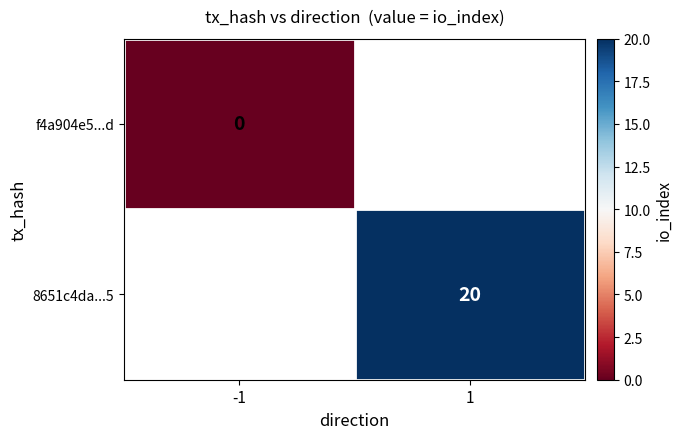

The value of 8651c4da...5 at 1 is 13.0. True or false?

False